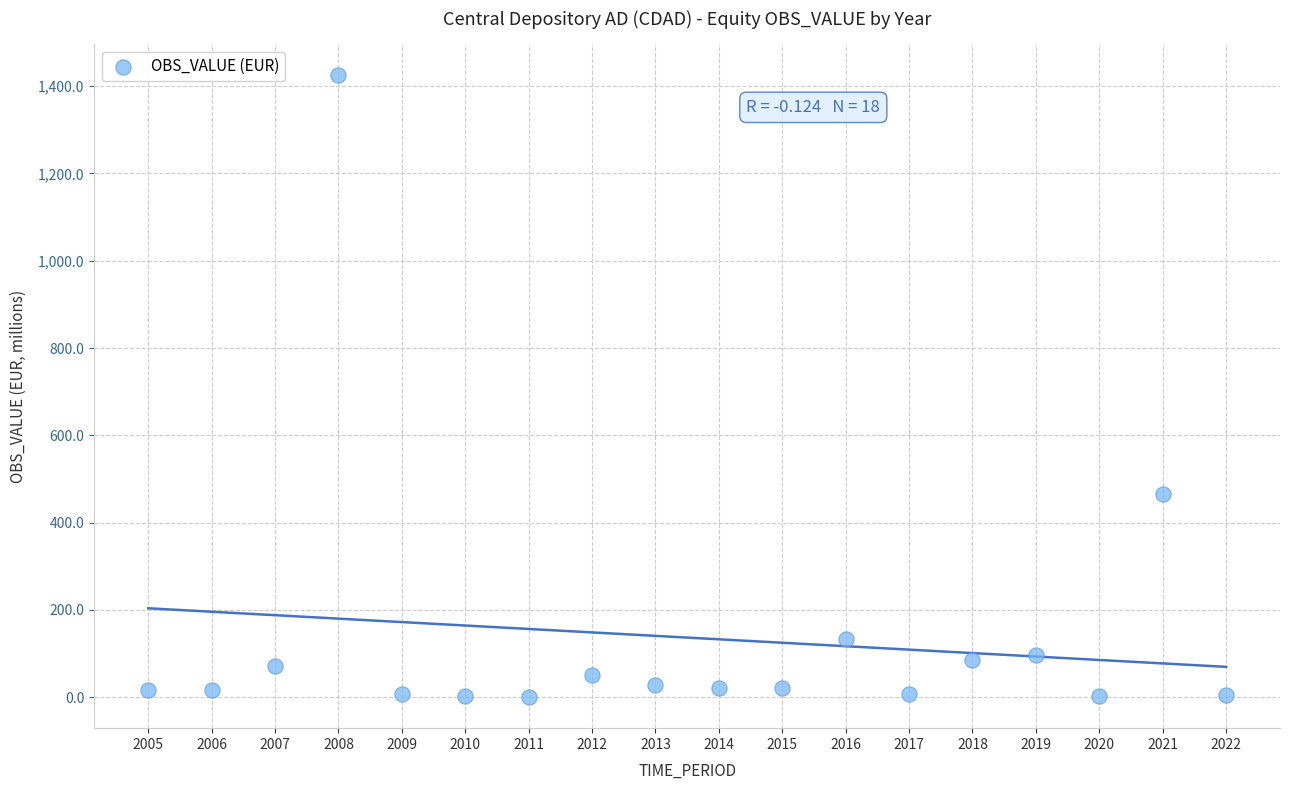

What Y value in the scatter plot is closest to 712?

464.8